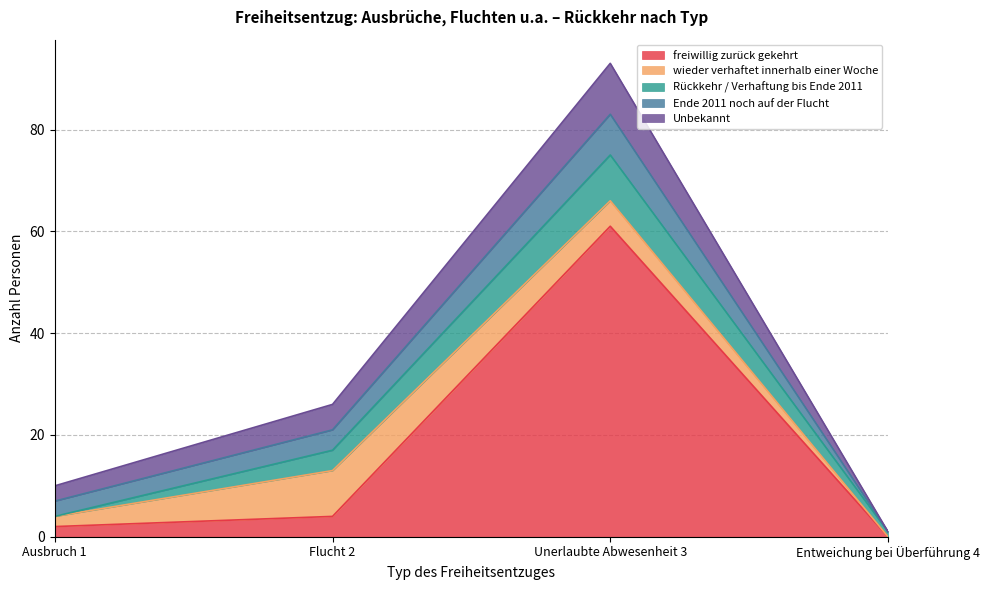

What is the total value across all series at Entweichung bei Überführung 4?

1